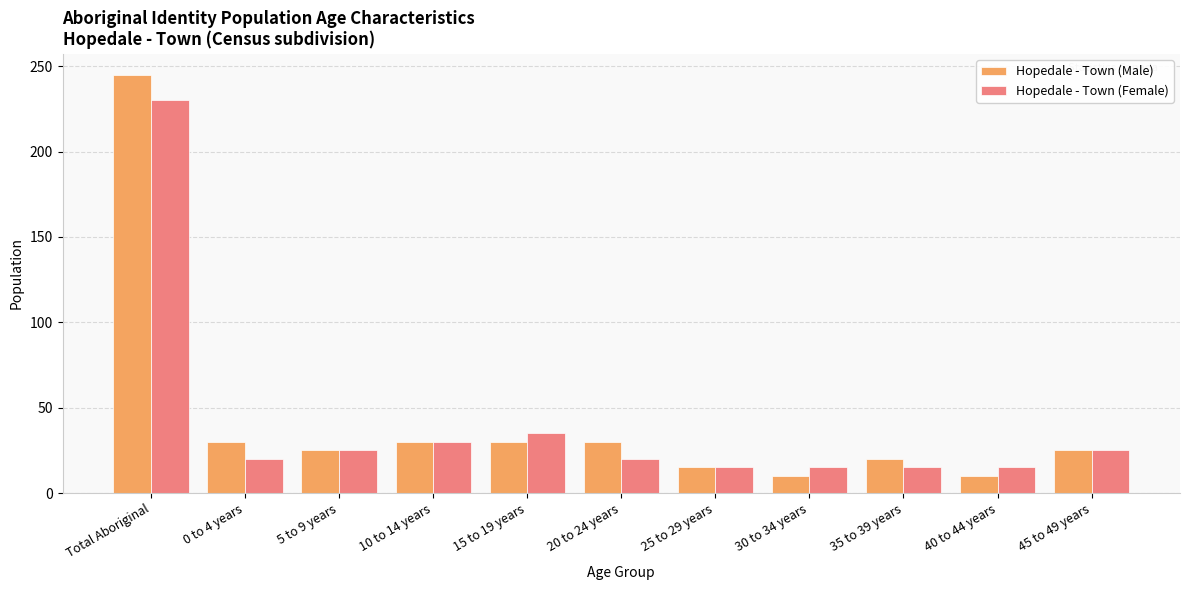

Reading left to right, what are all the values shown in this chart?

Hopedale - Town (Male): 245	30	25	30	30	30	15	10	20	10	25
Hopedale - Town (Female): 230	20	25	30	35	20	15	15	15	15	25